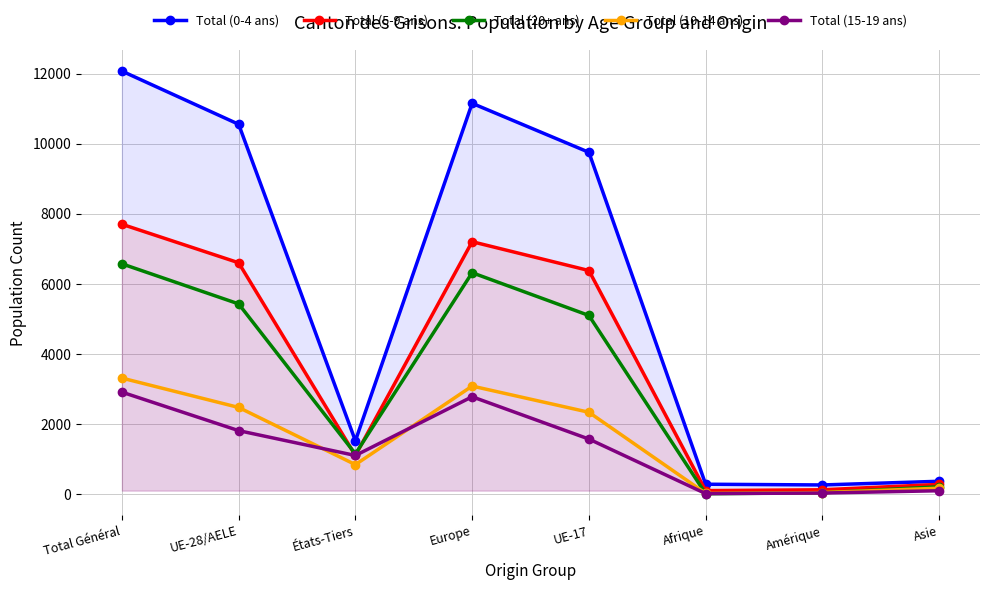

Is it true that Total (0-4 ans) equals 9751 at UE-17?

True